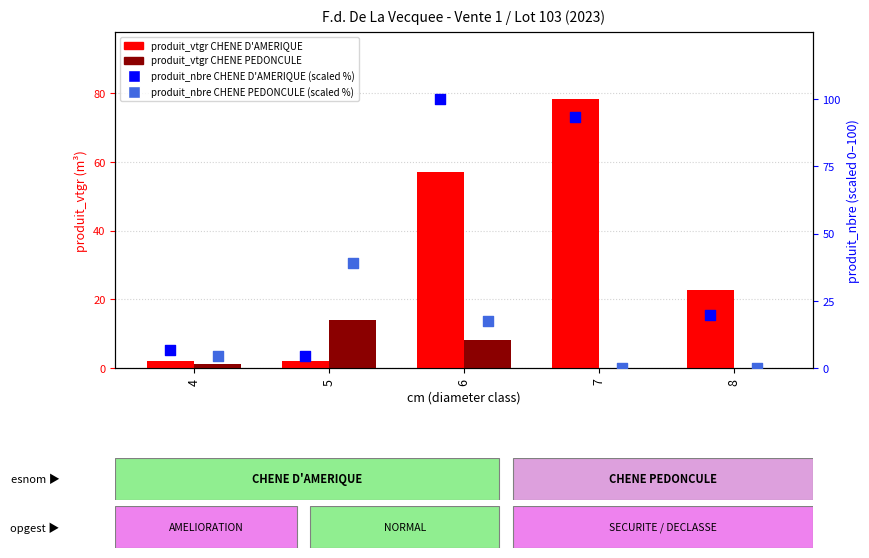

Which series has the largest Y range (max minus min)?

produit_nbre CHENE D'AMERIQUE (scaled %)